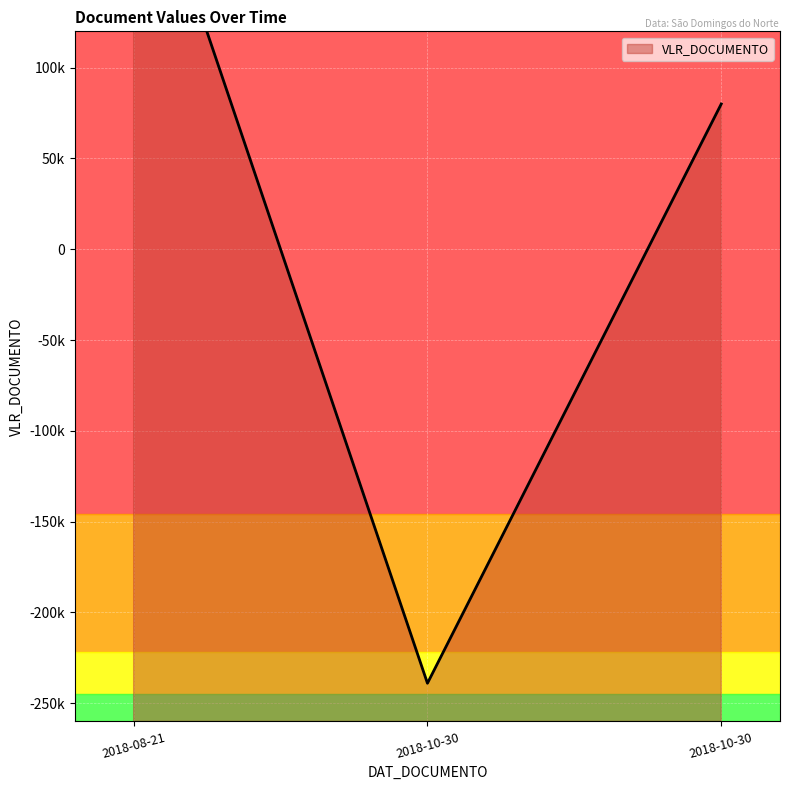

Which category has the lowest value across all series?

2018-10-30